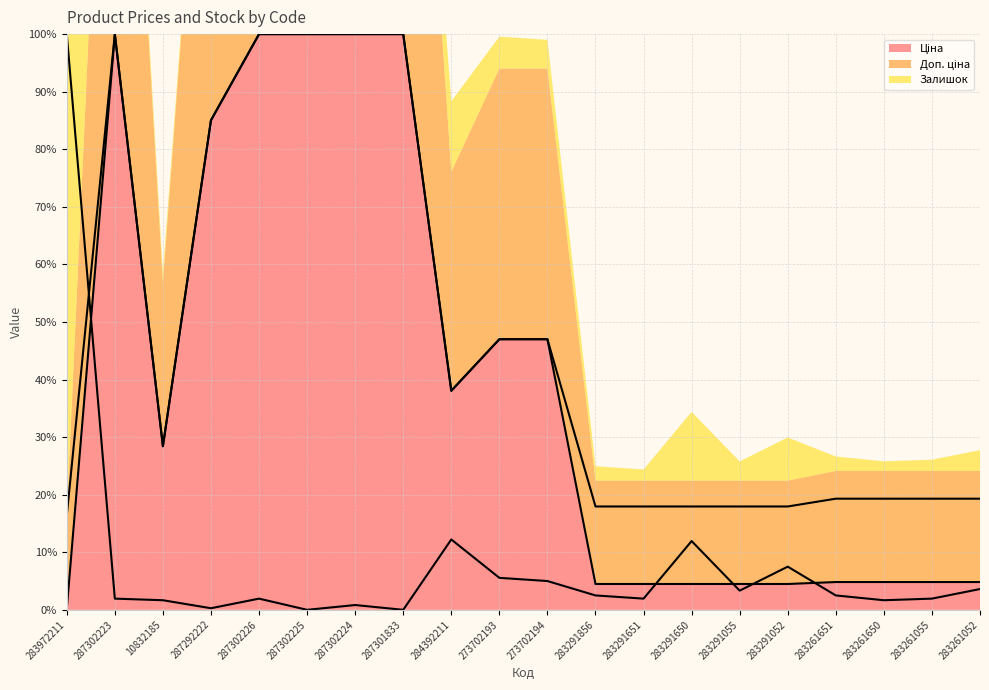

At which label is Ціна closest to 50?

273702193